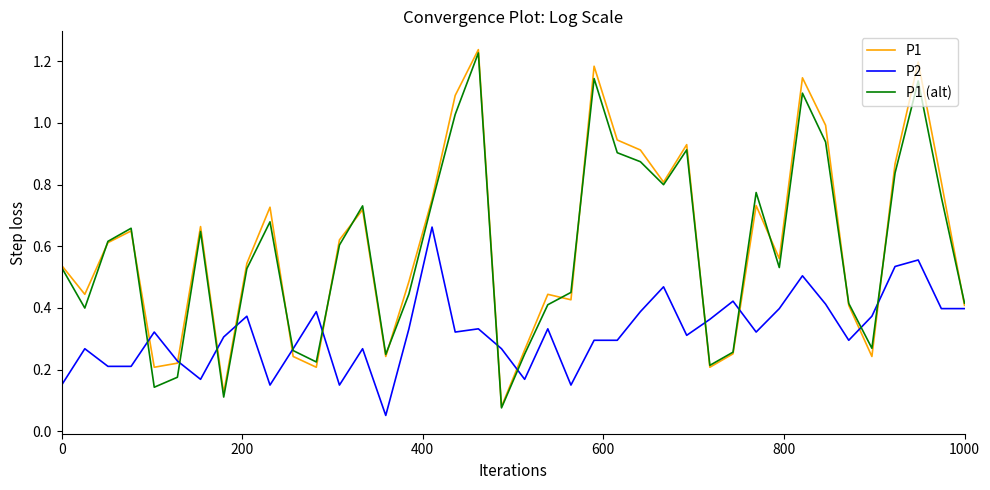

Does the chart display data point markers on the line(s)?

No